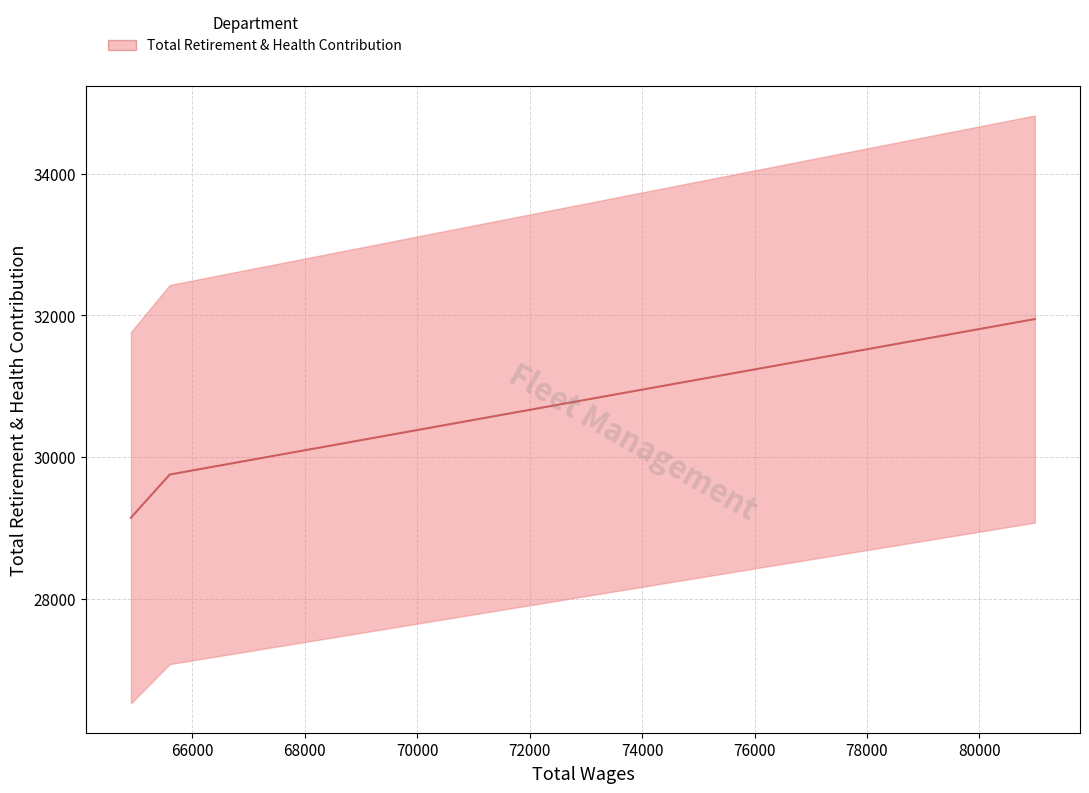

Rank the categories by value from highest to lowest.

80984.0, 65597.0, 64908.0